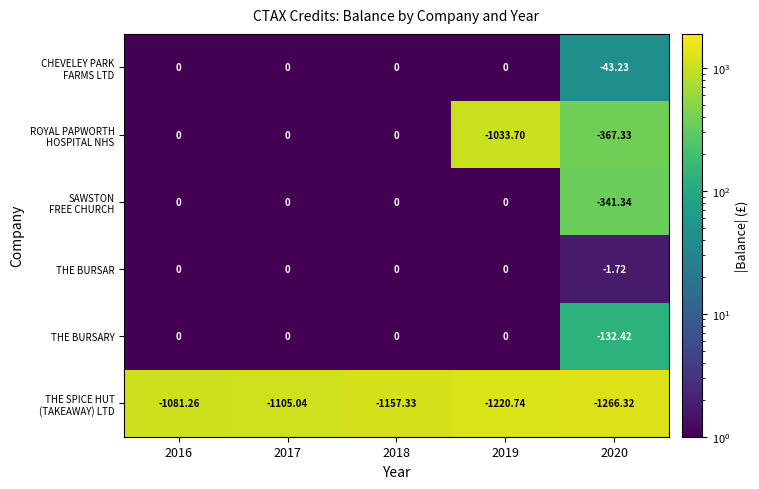

Which category has the lowest value across all series?

2020